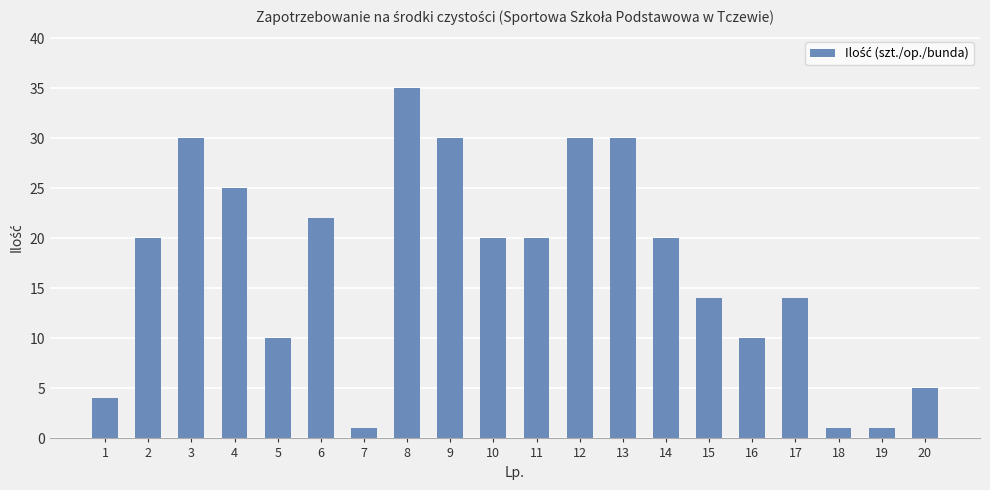

Are the bars grouped side by side (vs. stacked)?

No